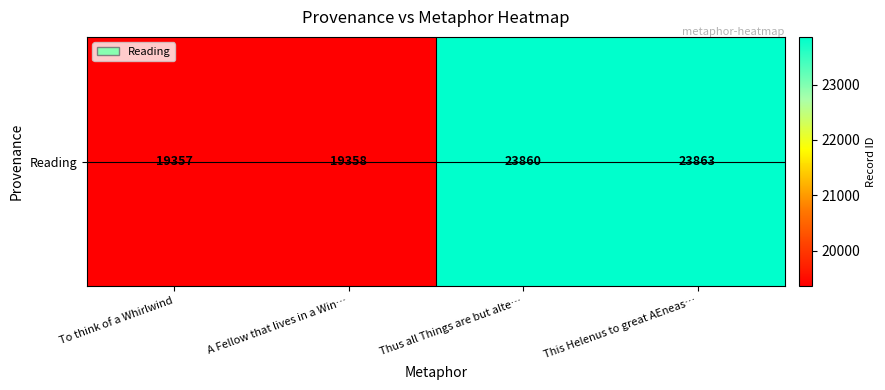

Reading right to left, transcribe all the data shown in this chart.

This Helenus to great AEneas…=23863	Thus all Things are but alte…=23860	A Fellow that lives in a Win…=19358	To think of a Whirlwind=19357